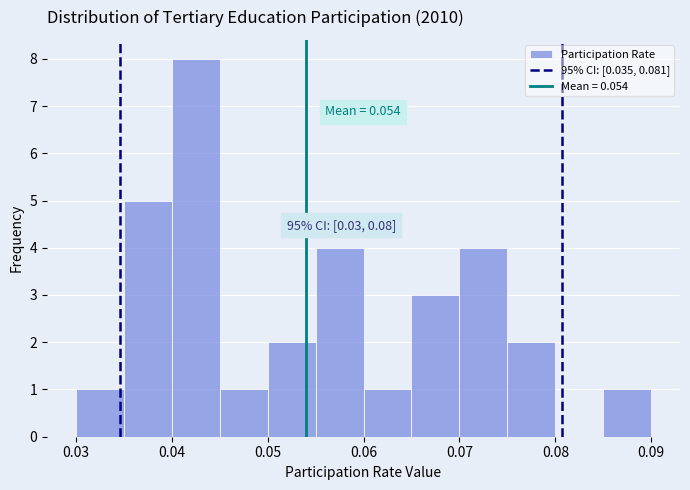

Over which range of the x-axis is the bar tallest?

0.040 to 0.045